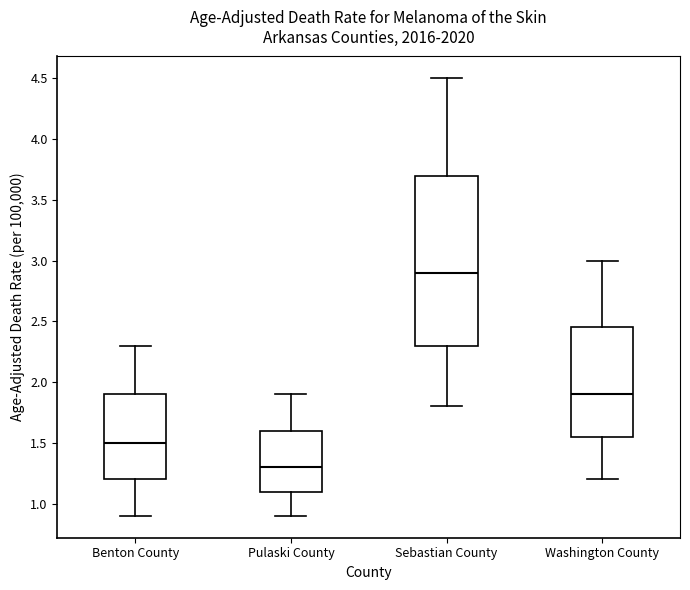

Where does the upper whisker of the box for Washington County end on the y-axis? The values are not printed on the chart, so give them approximately, as read against the axis.

3.00